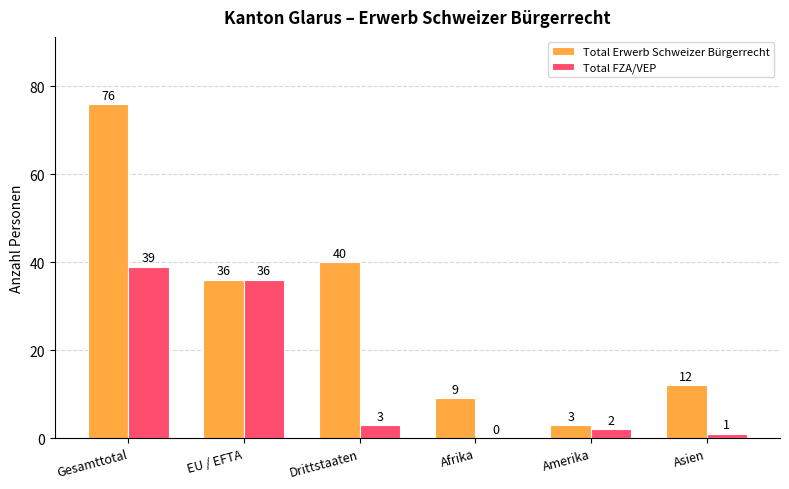

At which label is Total Erwerb Schweizer Bürgerrecht closest to 39?

Drittstaaten